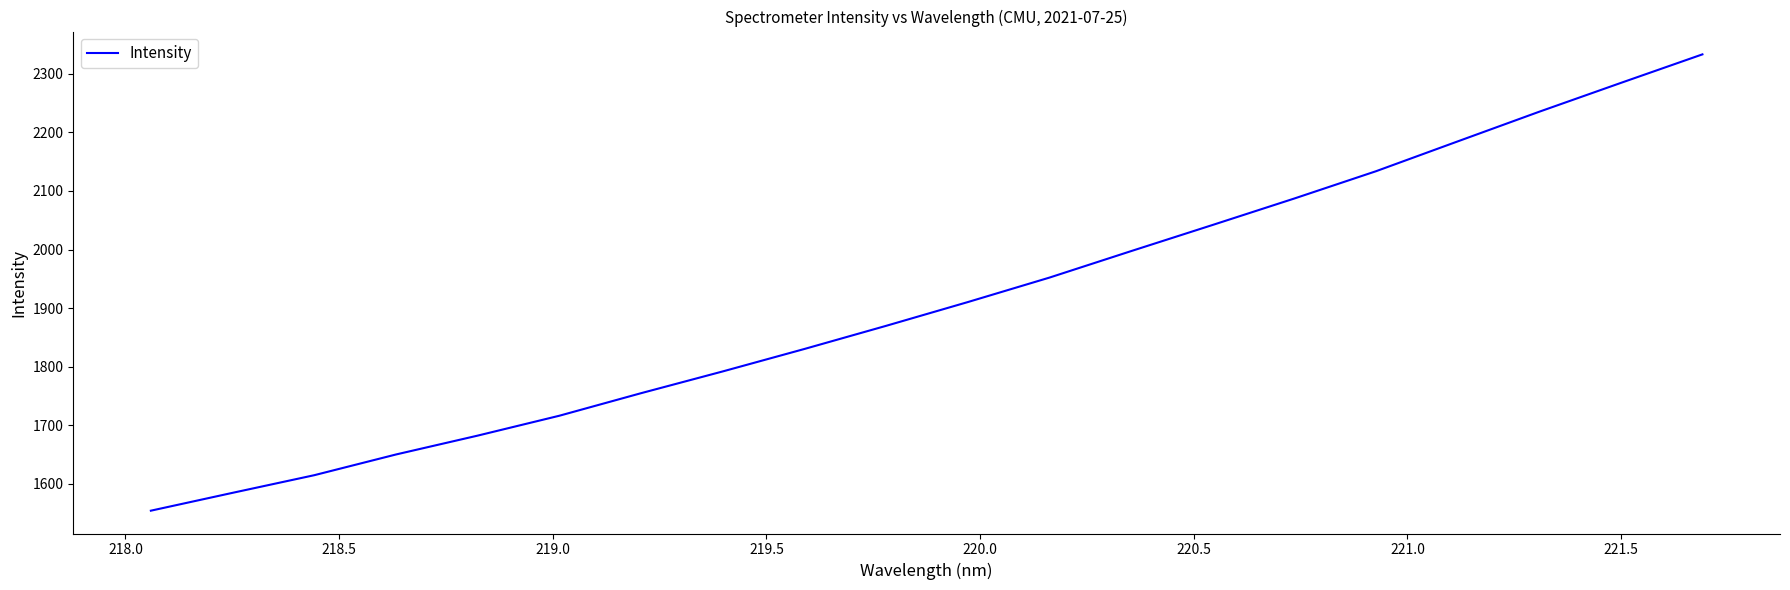

How many lines are shown in the chart?

1